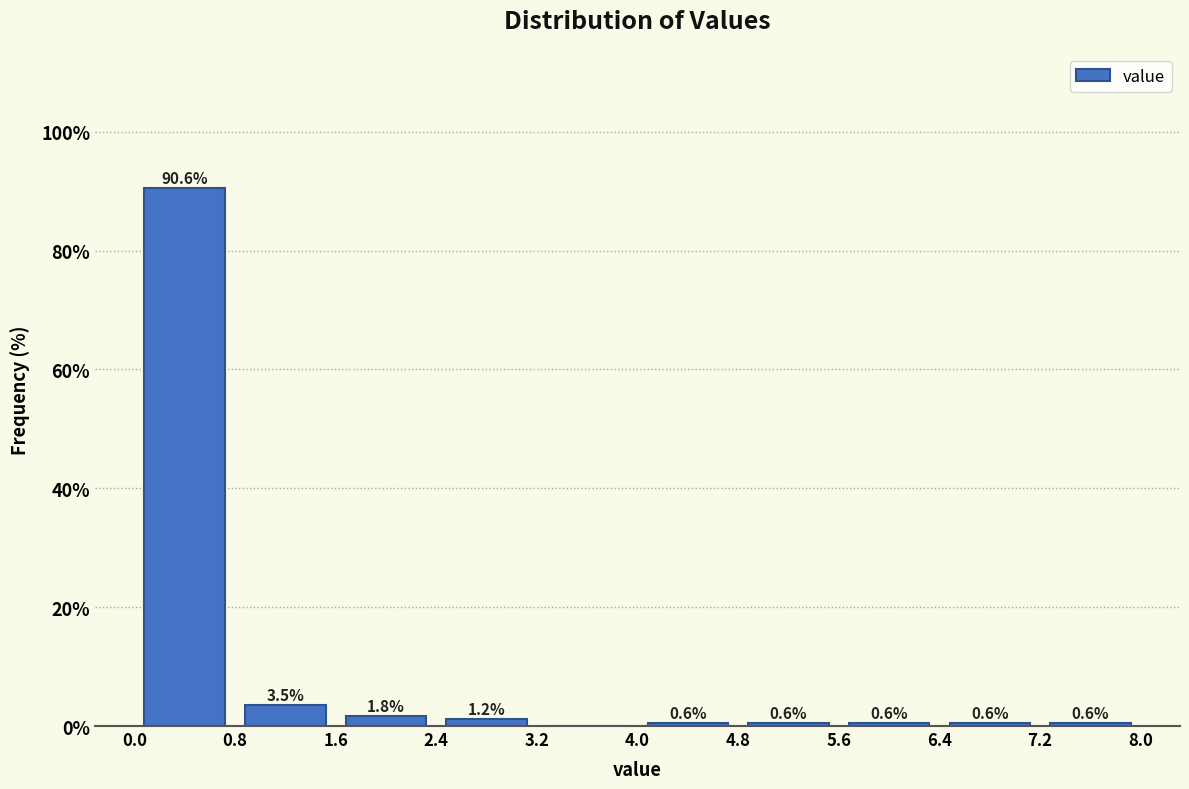

Over which range of the x-axis is the bar tallest?

0.0 to 0.8